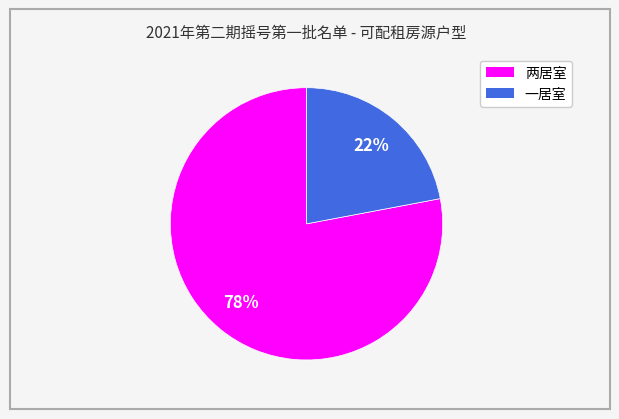

Does any single category account for the majority?

Yes